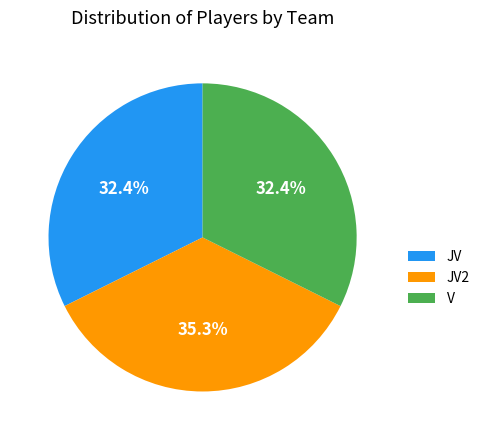

Between JV2 and V, which is larger?

JV2